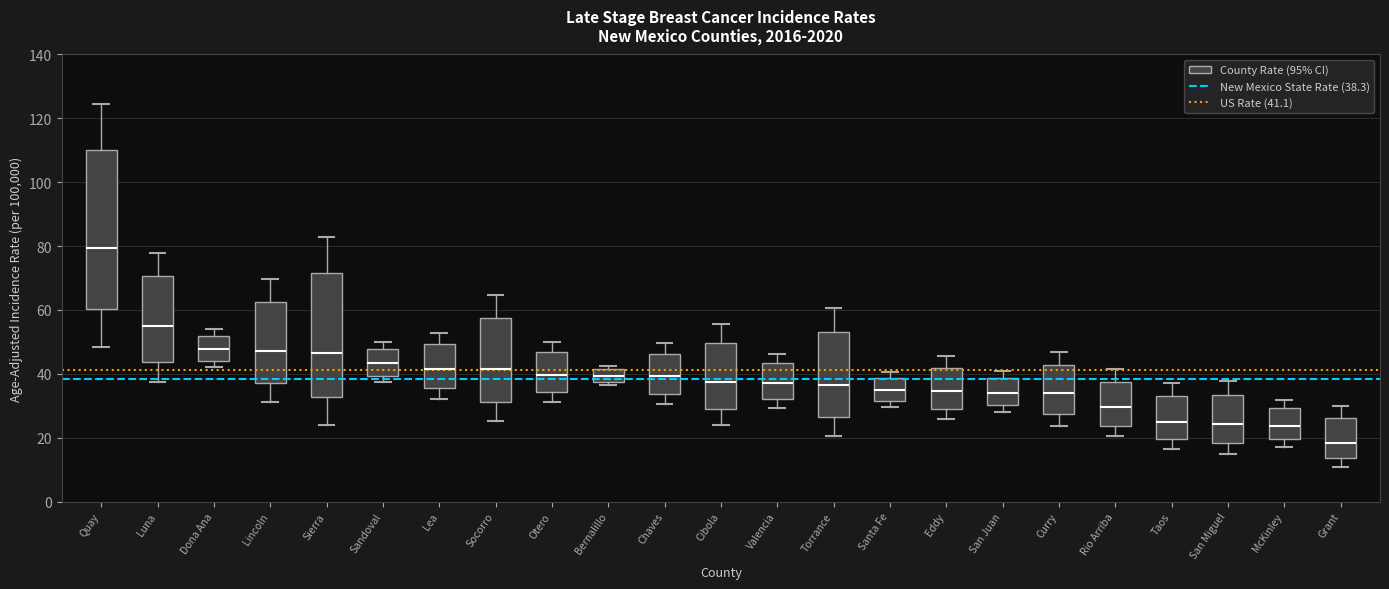

Reading left to right, read every box against the y-axis: the position of its median line, the range the box covers, and the ends of its whiskers. The values are not printed on the chart, so give them approximately, as read against the axis.

Quay: median 80, box 60 to 110, whiskers 48 to 124
Luna: median 54, box 44 to 70, whiskers 38 to 78
Dona Ana: median 48, box 44 to 52, whiskers 42 to 54
Lincoln: median 48, box 38 to 62, whiskers 32 to 70
Sierra: median 46, box 32 to 72, whiskers 24 to 82
Sandoval: median 44, box 40 to 48, whiskers 38 to 50
Lea: median 42, box 36 to 50, whiskers 32 to 52
Socorro: median 42, box 32 to 58, whiskers 26 to 64
Otero: median 40, box 34 to 46, whiskers 32 to 50
Bernalillo: median 40, box 38 to 42, whiskers 36 to 42 (just above the box's upper edge)
Chaves: median 40, box 34 to 46, whiskers 30 to 50
Cibola: median 38, box 30 to 50, whiskers 24 to 56
Valencia: median 38, box 32 to 44, whiskers 30 to 46
Torrance: median 36, box 26 to 54, whiskers 20 to 60
Santa Fe: median 34, box 32 to 38, whiskers 30 to 40
Eddy: median 34, box 30 to 42, whiskers 26 to 46
San Juan: median 34, box 30 to 38, whiskers 28 to 40
Curry: median 34, box 28 to 42, whiskers 24 to 46
Rio Arriba: median 30, box 24 to 38, whiskers 20 to 42
Taos: median 24, box 20 to 34, whiskers 16 to 38
San Miguel: median 24, box 18 to 34, whiskers 14 to 38
McKinley: median 24, box 20 to 30, whiskers 18 to 32
Grant: median 18, box 14 to 26, whiskers 10 to 30